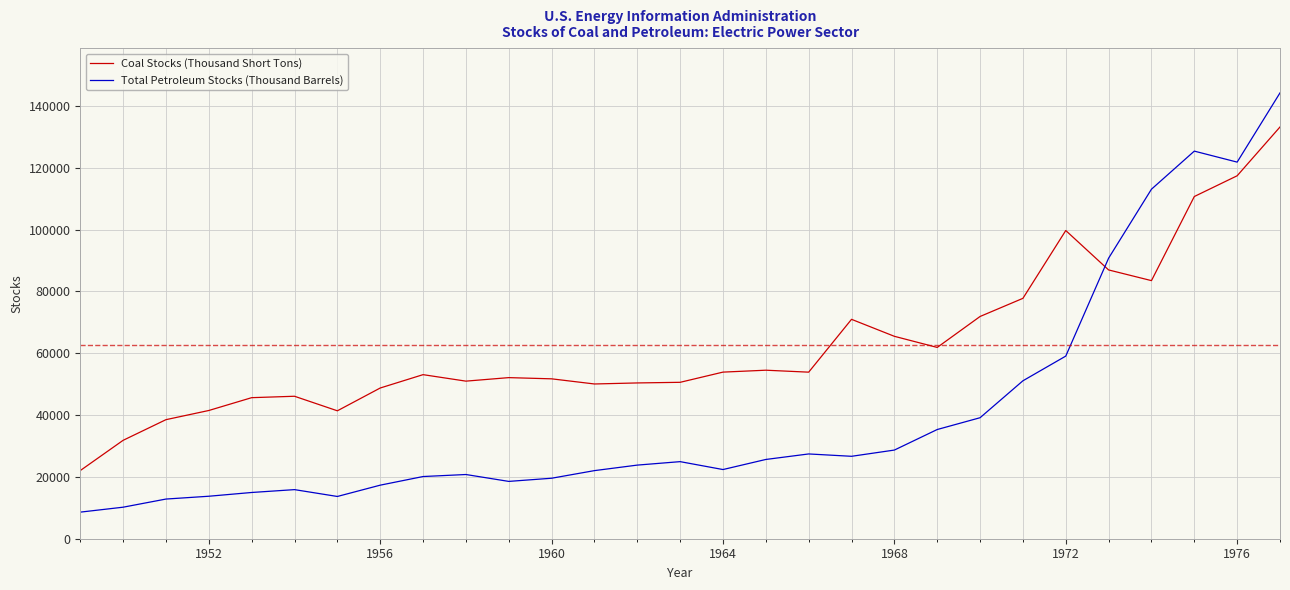

Rank the series by their average value, from highest to lowest.

Coal Stocks (Thousand Short Tons), Total Petroleum Stocks (Thousand Barrels)